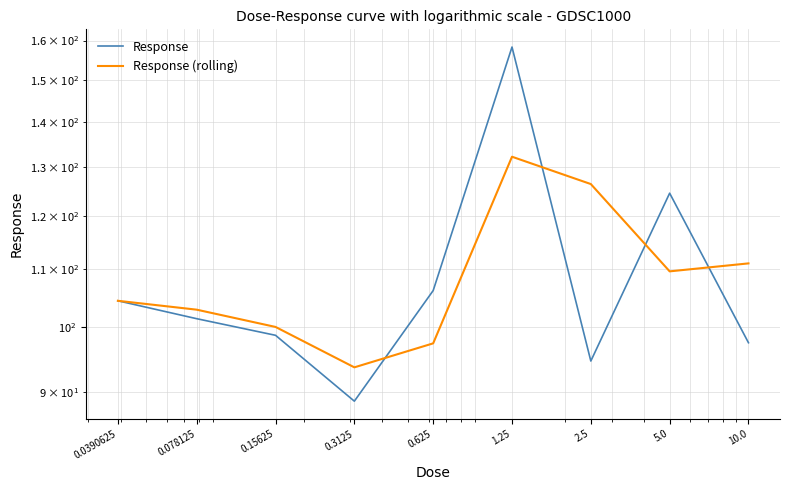

Which category has the highest value across all series?

1.25